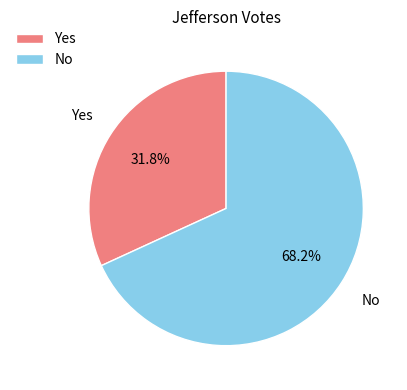

Between Yes and No, which is larger?

No